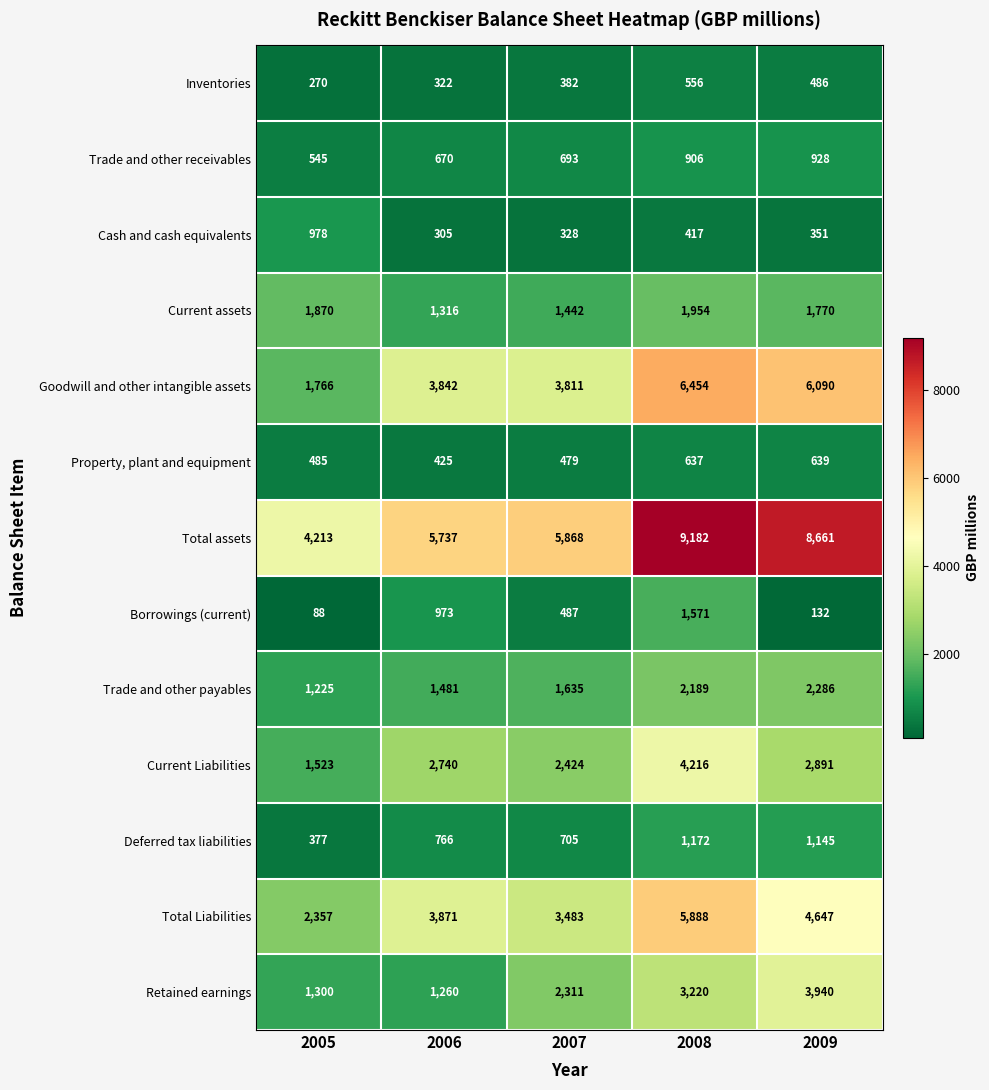

Is it true that Total assets equals 9182 at 2008?

True